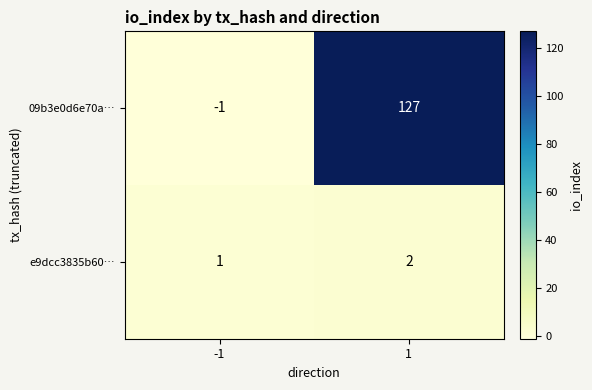

What is the approximate value of 09b3e0d6e70a… at 1?

127